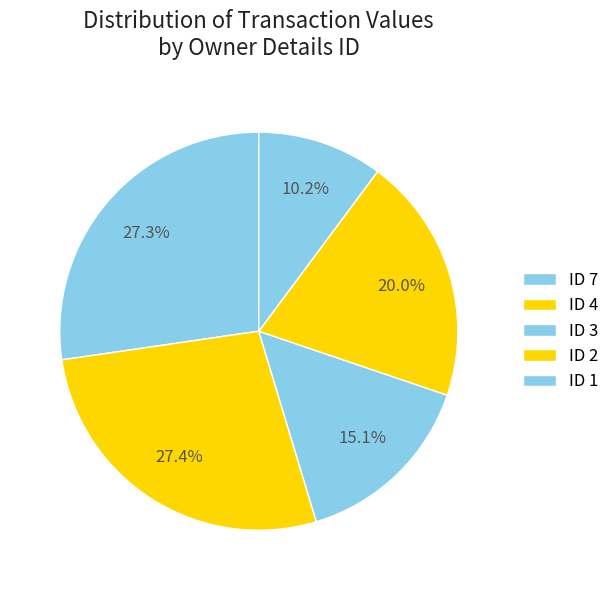

Count the number of slices in the pie.

5